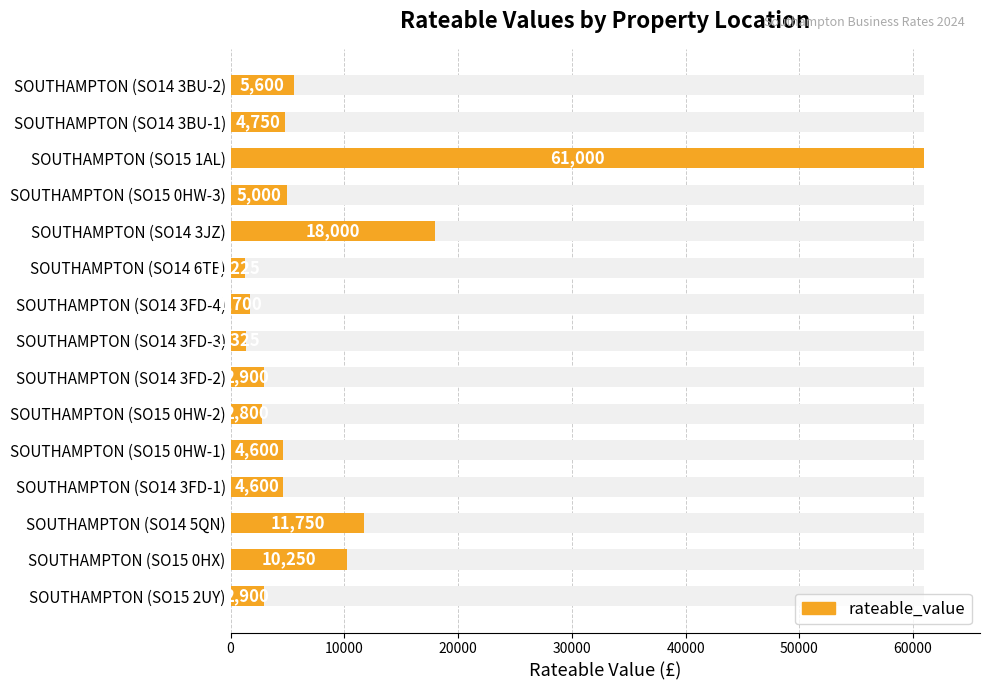

The value at SOUTHAMPTON (SO14 5QN) is 18159. True or false?

False